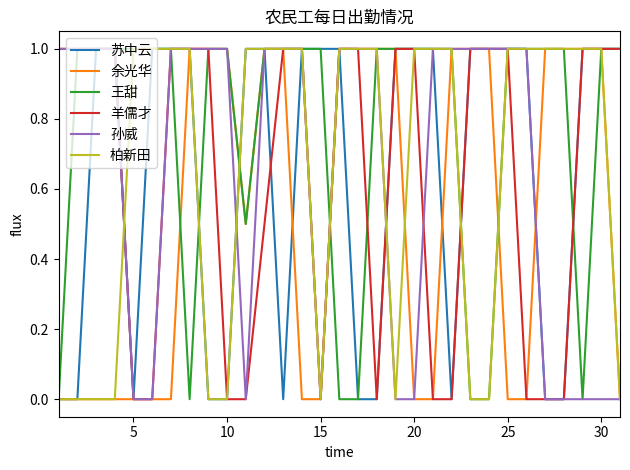

Count the 王甜 values in the range 0 to 1.

31